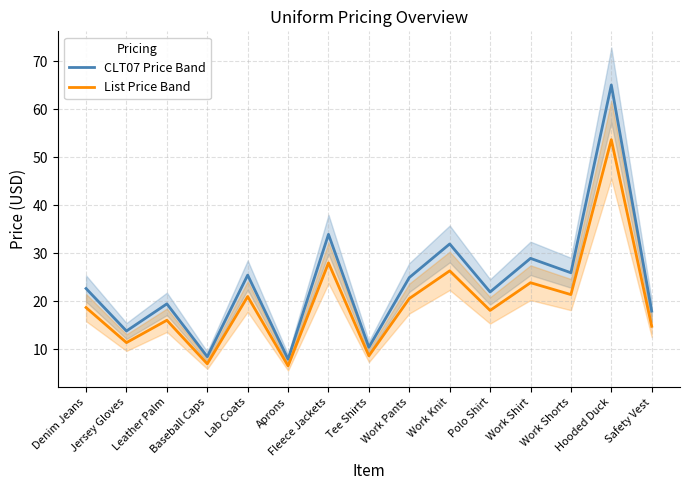

True or false: List Price Band and CLT07 Price Band cross at least once.

False